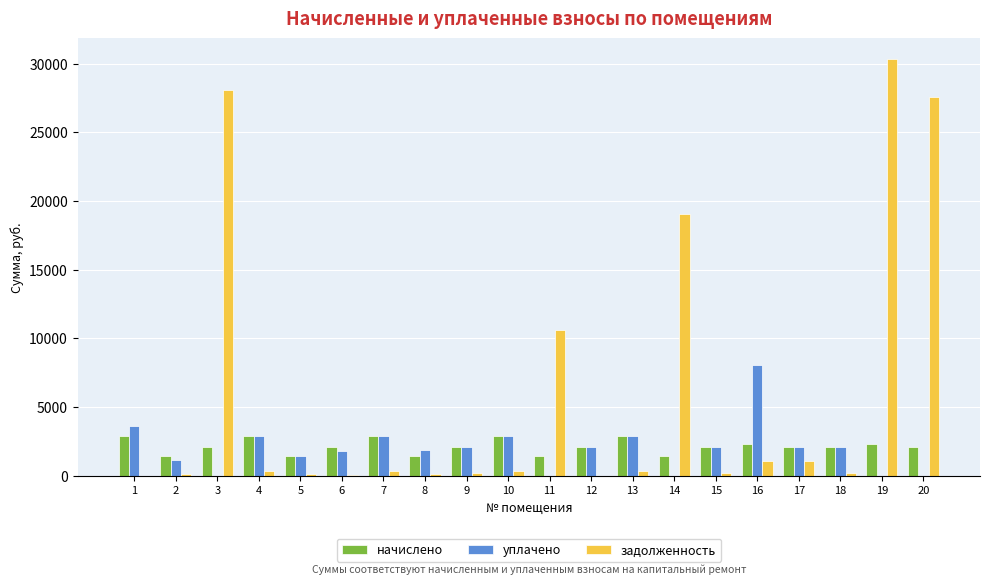

What is the average value of the уплачено series?

2004.9